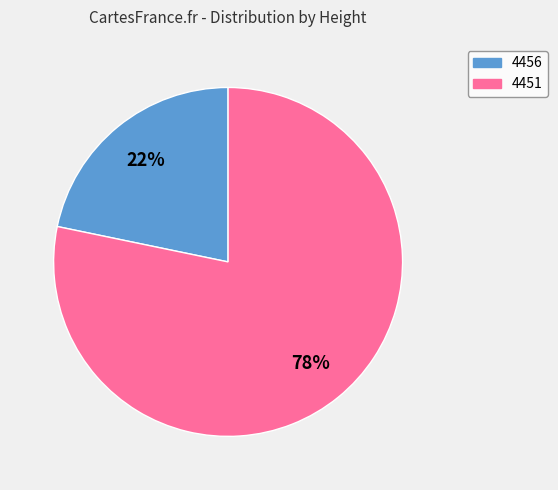

To the nearest percent, what portion does 4451 represent?

78%